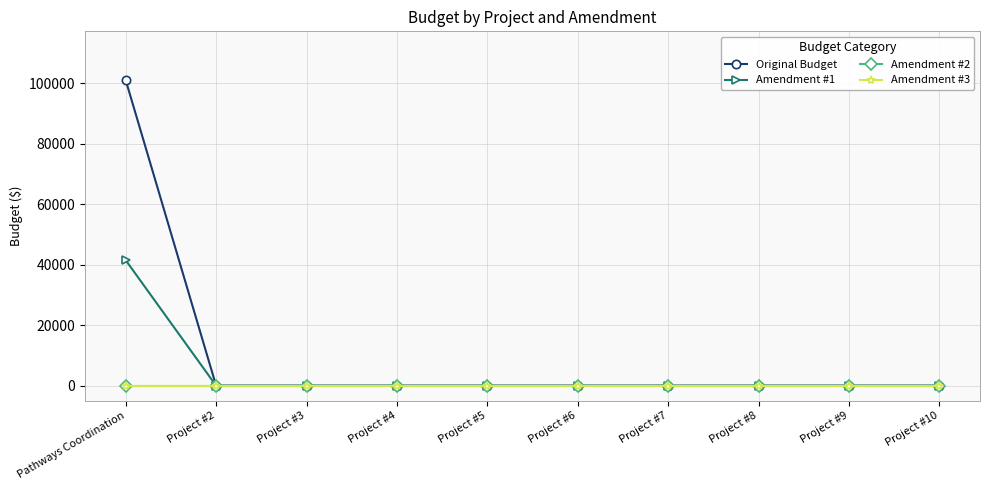

Reading right to left, list all the values displayed in this chart.

Original Budget: Project #10=0.0	Project #9=0.0	Project #8=0.0	Project #7=0.0	Project #6=0.0	Project #5=0.0	Project #4=0.0	Project #3=0.0	Project #2=0.0	Pathways Coordination=100936.7
Amendment #1: Project #10=0.0	Project #9=0.0	Project #8=0.0	Project #7=0.0	Project #6=0.0	Project #5=0.0	Project #4=0.0	Project #3=0.0	Project #2=0.0	Pathways Coordination=41460.3
Amendment #2: Project #10=0.0	Project #9=0.0	Project #8=0.0	Project #7=0.0	Project #6=0.0	Project #5=0.0	Project #4=0.0	Project #3=0.0	Project #2=0.0	Pathways Coordination=0.0
Amendment #3: Project #10=0.0	Project #9=0.0	Project #8=0.0	Project #7=0.0	Project #6=0.0	Project #5=0.0	Project #4=0.0	Project #3=0.0	Project #2=0.0	Pathways Coordination=0.0